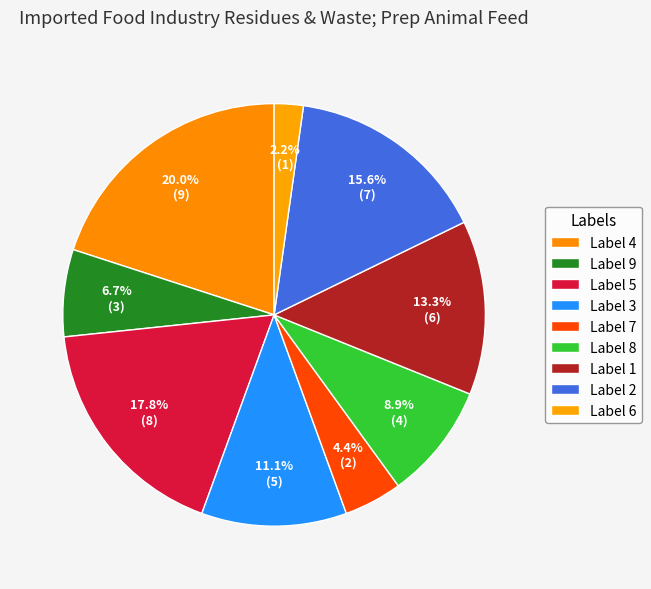

How many slices are in this pie chart?

9